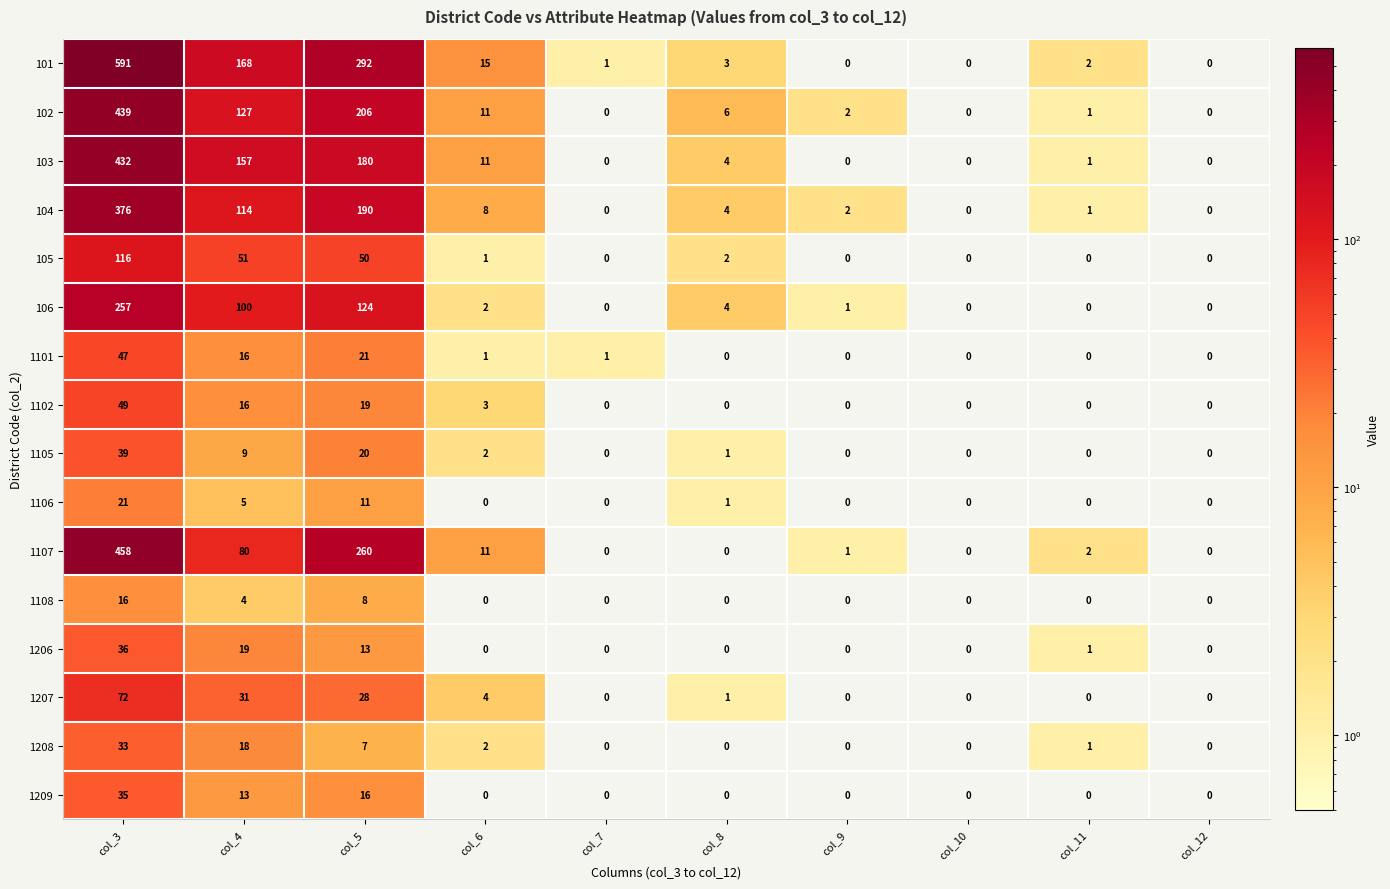

Rank the series by their maximum value, from lowest to highest.

1108, 1106, 1208, 1209, 1206, 1105, 1101, 1102, 1207, 105, 106, 104, 103, 102, 1107, 101